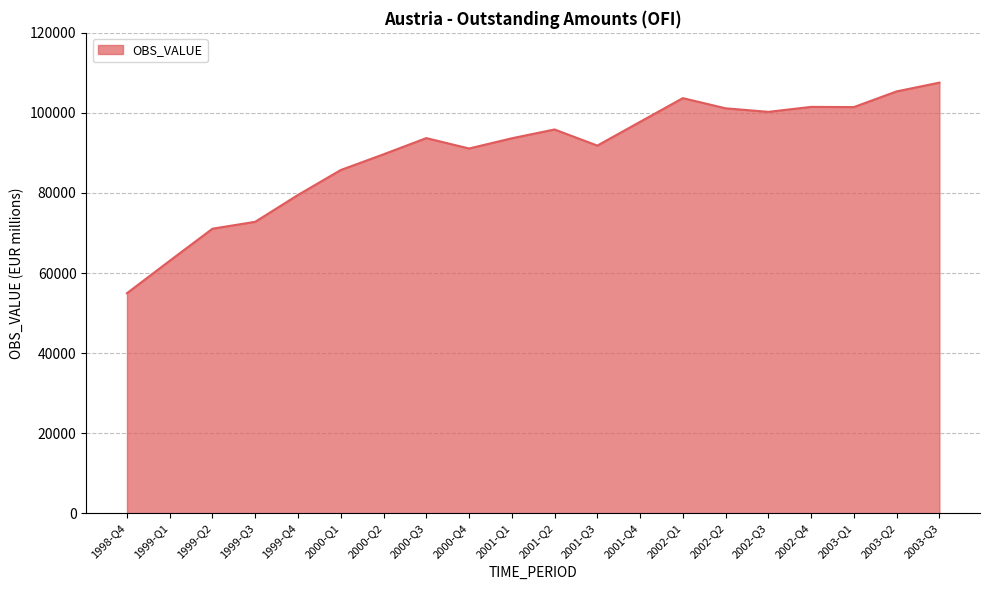

Where is the first local minimum?

2000-Q4